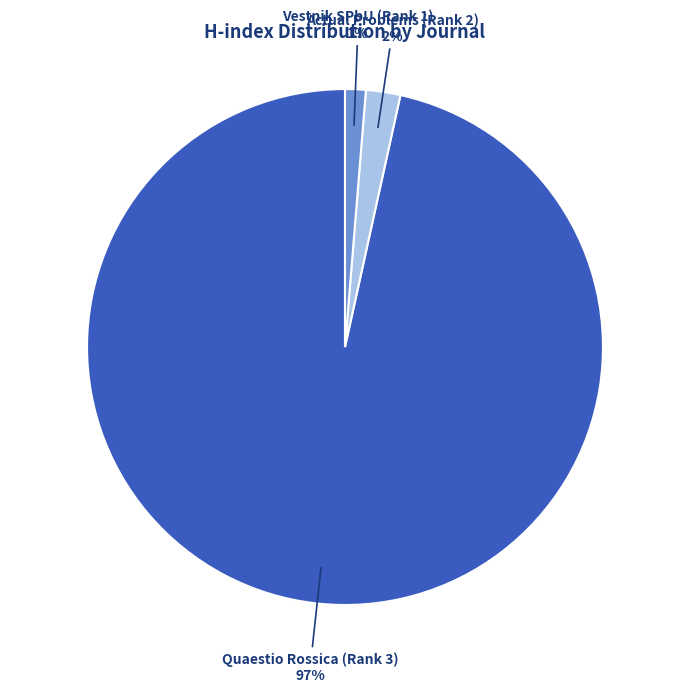

Rank the categories by value from highest to lowest.

Quaestio Rossica (Rank 3), Actual Problems (Rank 2), Vestnik SPbU (Rank 1)